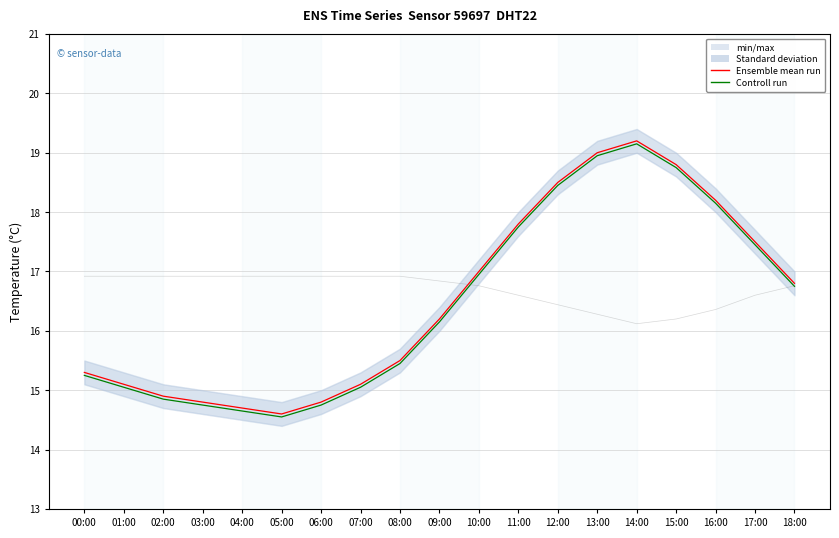

How many data points in Controll run are above 16?

10